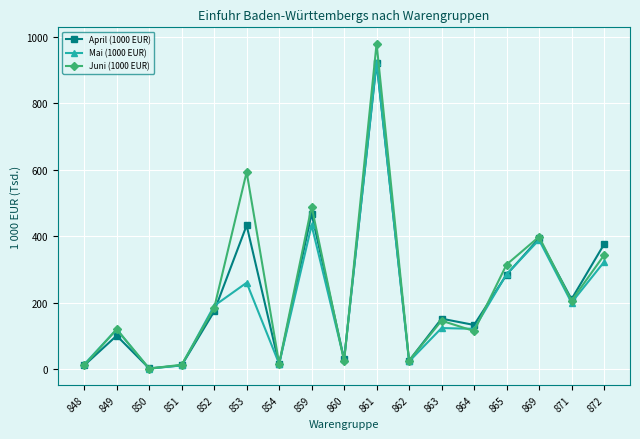

Which category has the highest value in the Juni (1000 EUR) series?

861